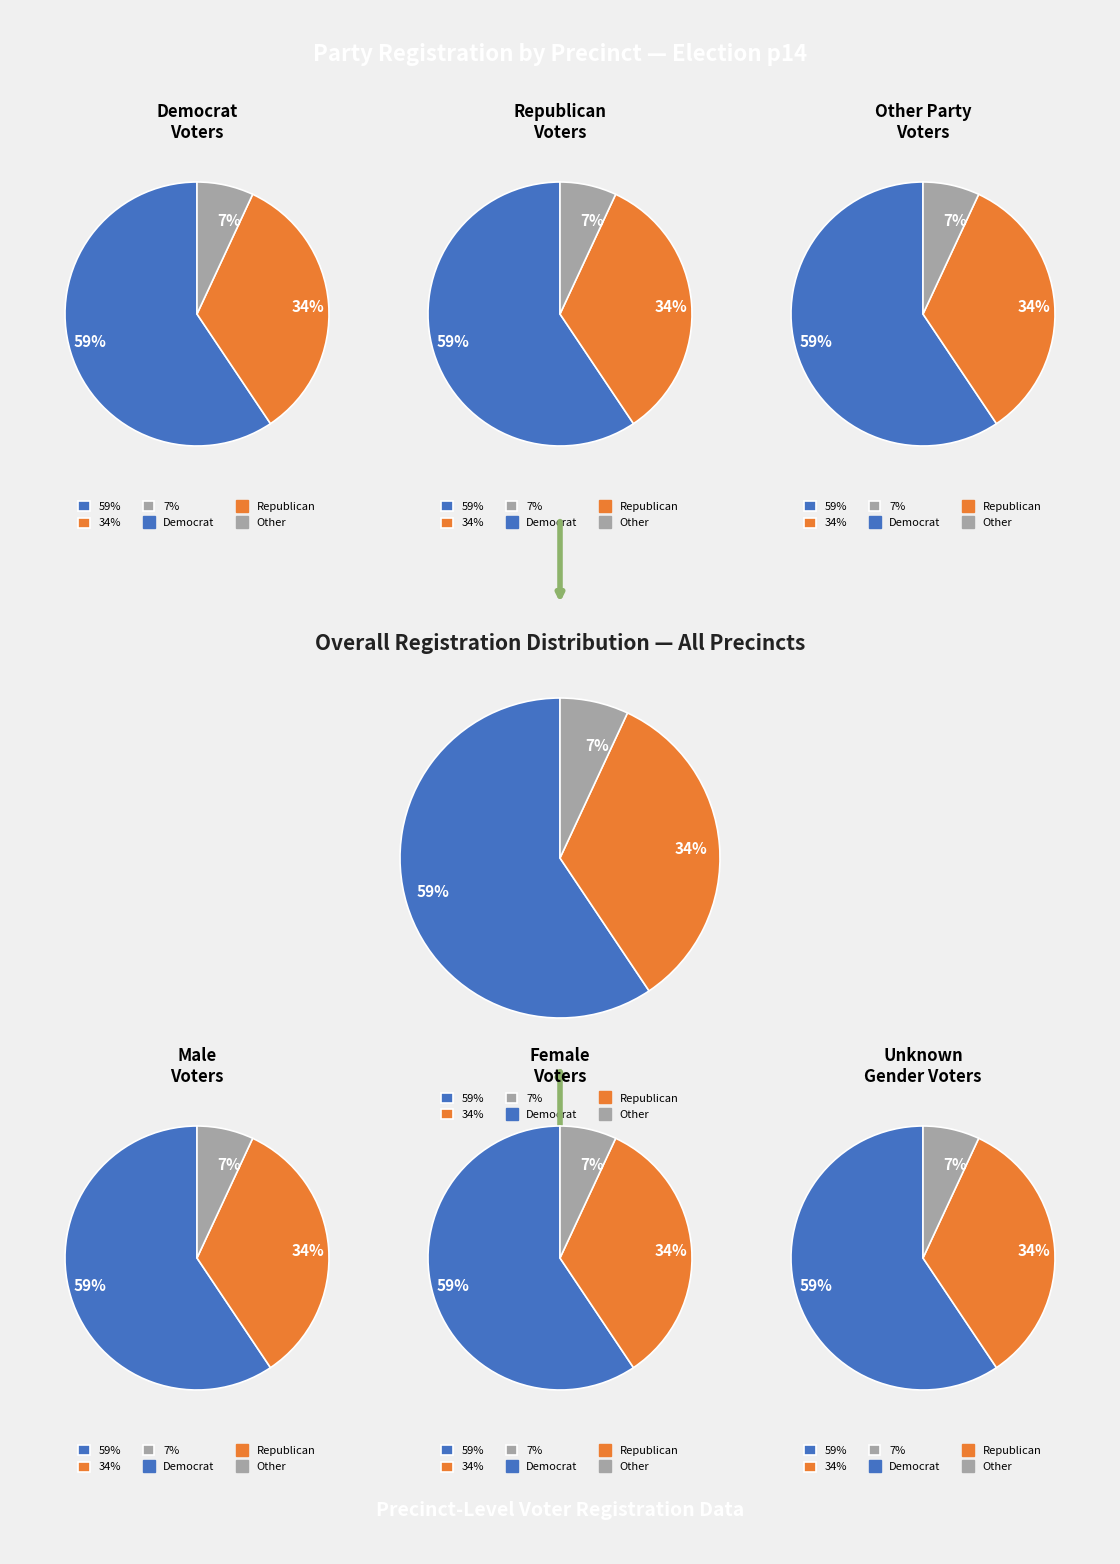

The dem slice represents 52% of the pie. True or false?

False